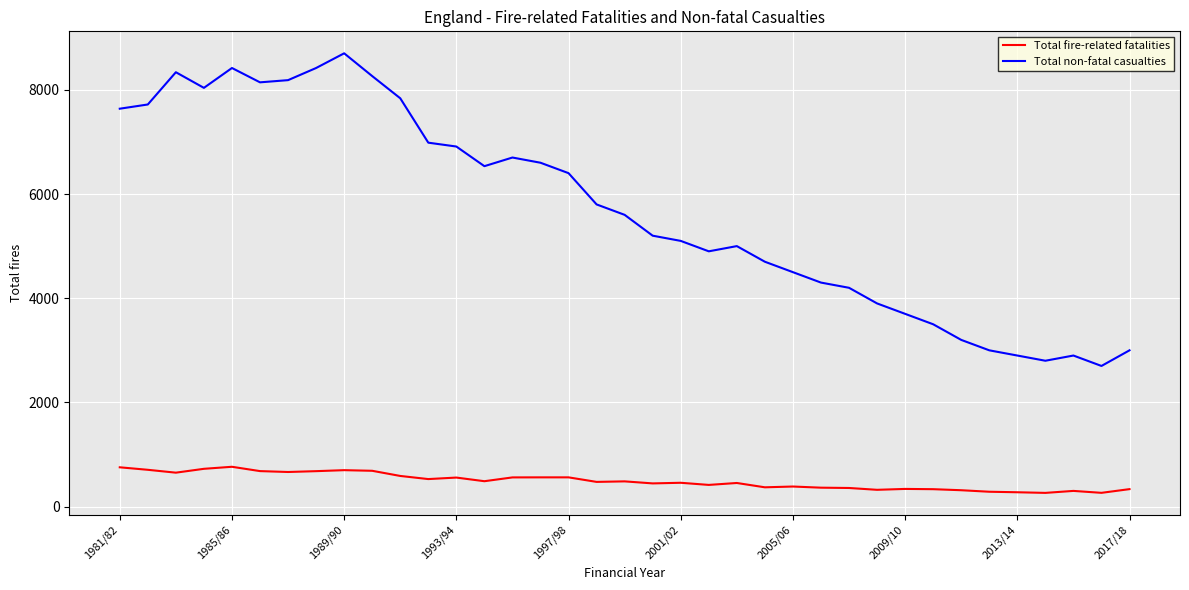

True or false: Total fire-related fatalities and Total non-fatal casualties intersect in this chart.

False